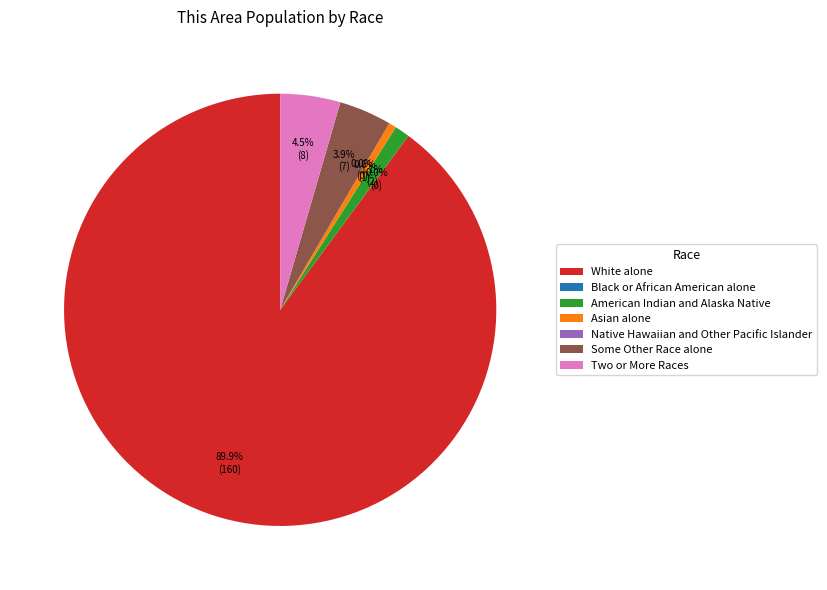

Is it true that White alone is 99% of the pie?

False